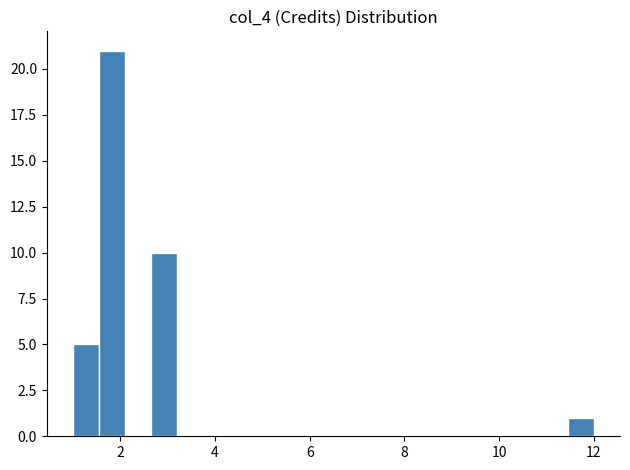

Around what value on the x-axis is the tallest bar? Give the approximate position of its centre, as read against the axis.

1.8